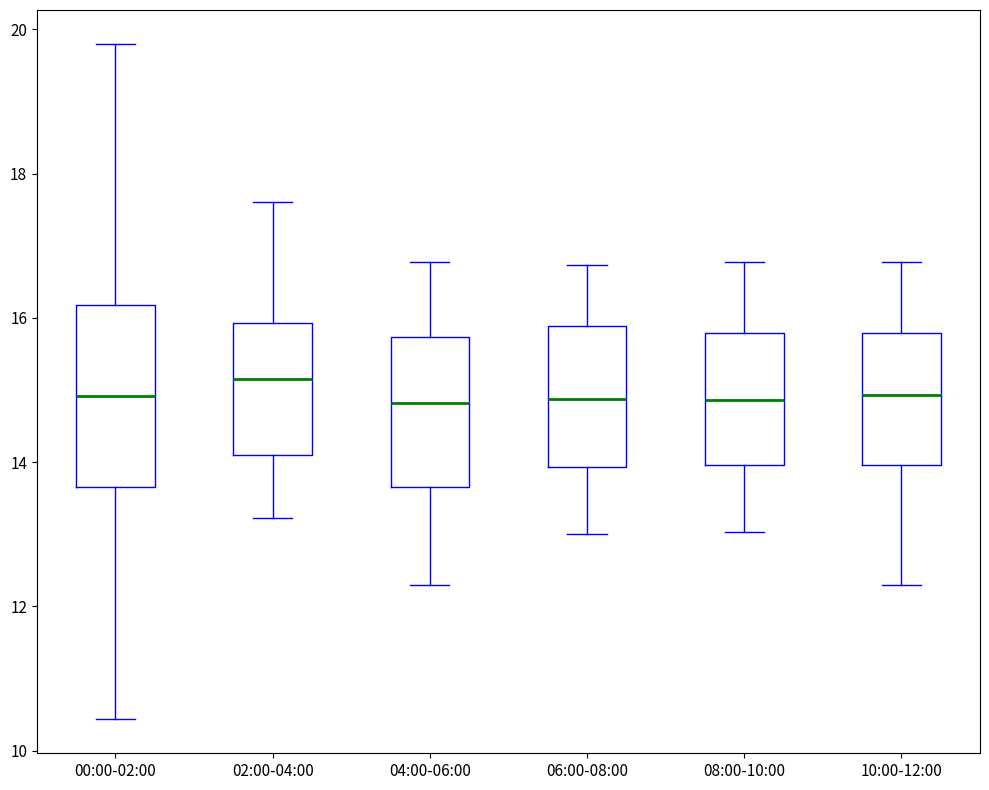

Which box's median line is the highest?

02:00-04:00